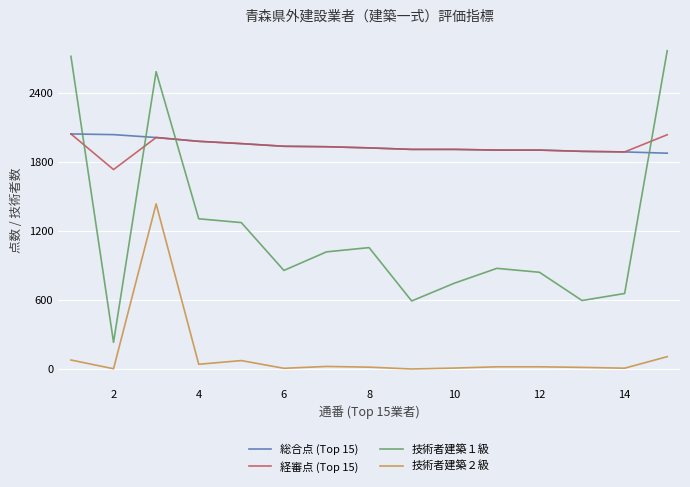

Which series has the largest range (max minus min)?

技術者建築１級